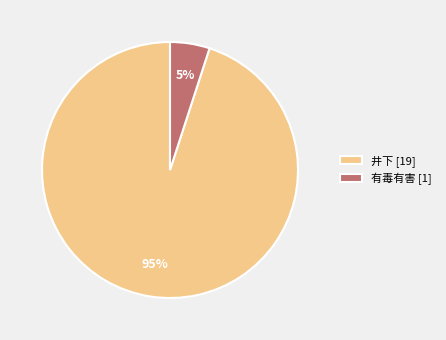

Rank the categories by value from lowest to highest.

有毒有害, 井下